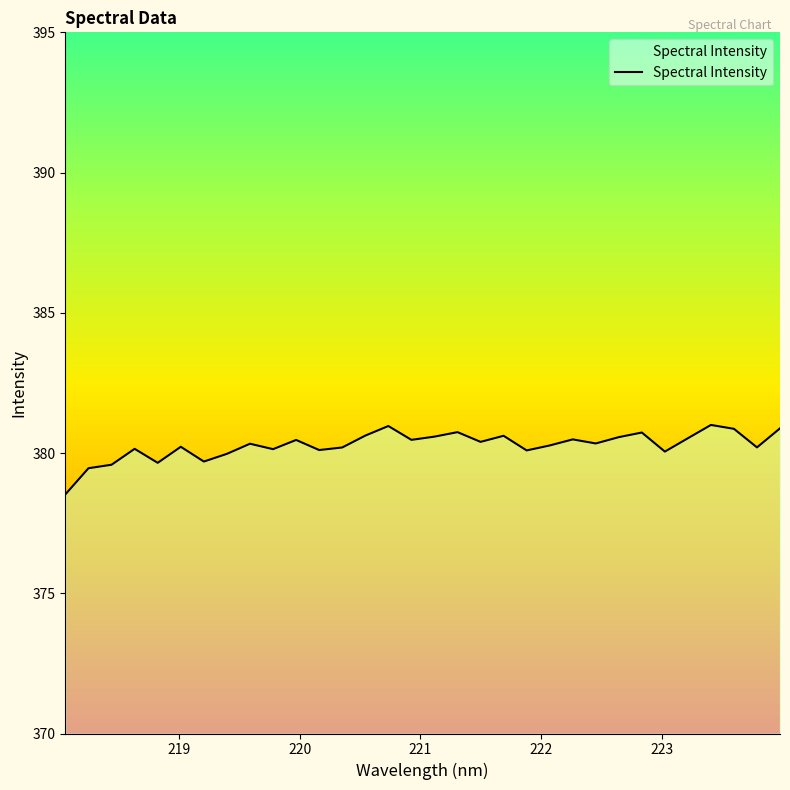

What is the greatest value displayed?

381.0